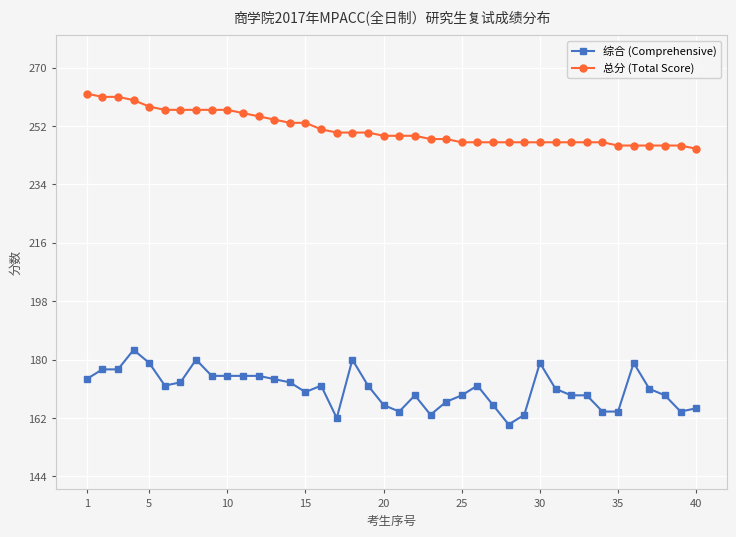

List the series in order of their overall mean, highest first.

总分 (Total Score), 综合 (Comprehensive)